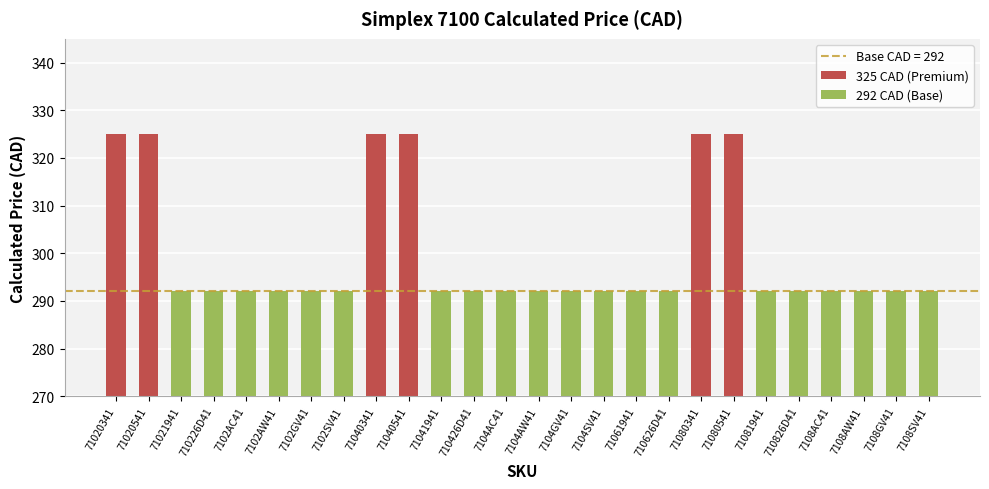

Reading left to right, transcribe all the data shown in this chart.

71020341=325	71020541=325	71021941=292	710226D41=292	7102AC41=292	7102AW41=292	7102GV41=292	7102SV41=292	71040341=325	71040541=325	71041941=292	710426D41=292	7104AC41=292	7104AW41=292	7104GV41=292	7104SV41=292	71061941=292	710626D41=292	71080341=325	71080541=325	71081941=292	710826D41=292	7108AC41=292	7108AW41=292	7108GV41=292	7108SV41=292